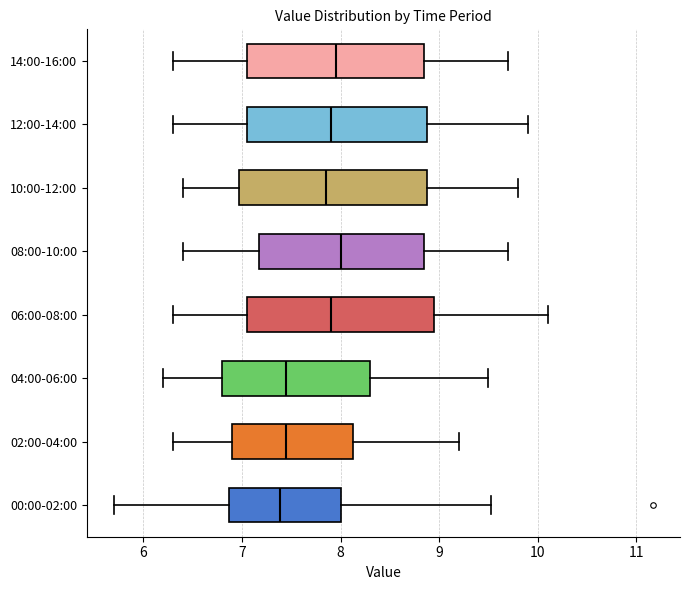

Reading bottom to top, transcribe this box plot: for each box, give where its median line is, the range the box spans, and where its two whiskers end, as read against the x-axis. The values are not printed on the chart, so give them approximately, as read against the axis.

00:00-02:00: median 7.4, box 6.9 to 8.0, whiskers 5.7 to 9.5
02:00-04:00: median 7.5, box 6.9 to 8.1, whiskers 6.3 to 9.2
04:00-06:00: median 7.5, box 6.8 to 8.3, whiskers 6.2 to 9.5
06:00-08:00: median 7.9, box 7.1 to 9.0, whiskers 6.3 to 10.1
08:00-10:00: median 8.0, box 7.2 to 8.9, whiskers 6.4 to 9.7
10:00-12:00: median 7.9, box 7.0 to 8.9, whiskers 6.4 to 9.8
12:00-14:00: median 7.9, box 7.1 to 8.9, whiskers 6.3 to 9.9
14:00-16:00: median 8.0, box 7.1 to 8.9, whiskers 6.3 to 9.7